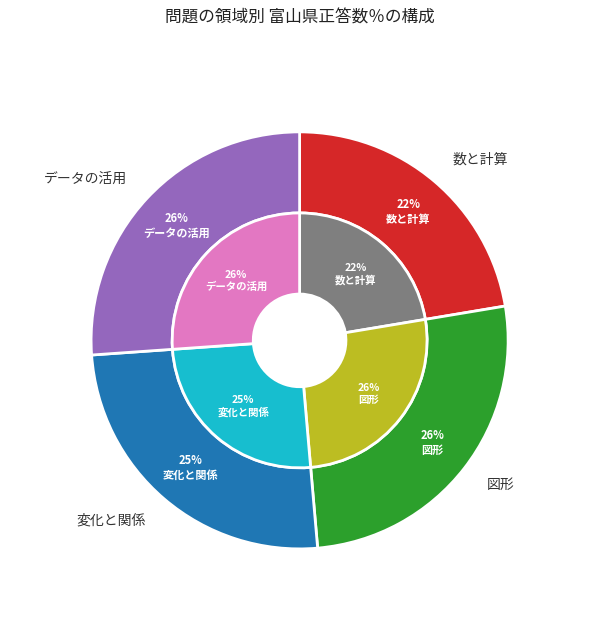

What is the largest slice in the pie chart?

図形